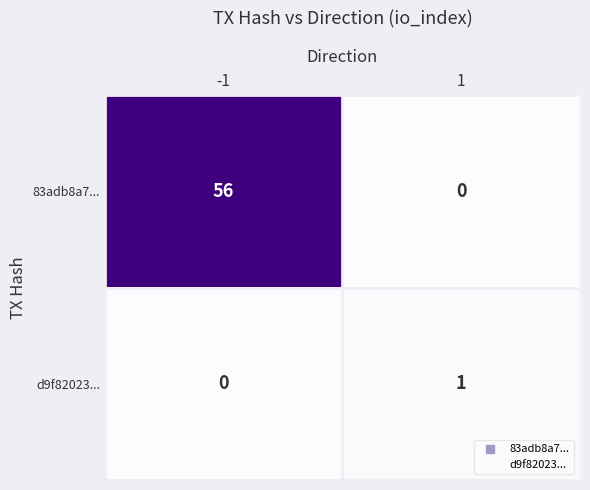

What is the total value across all series at 1?

1